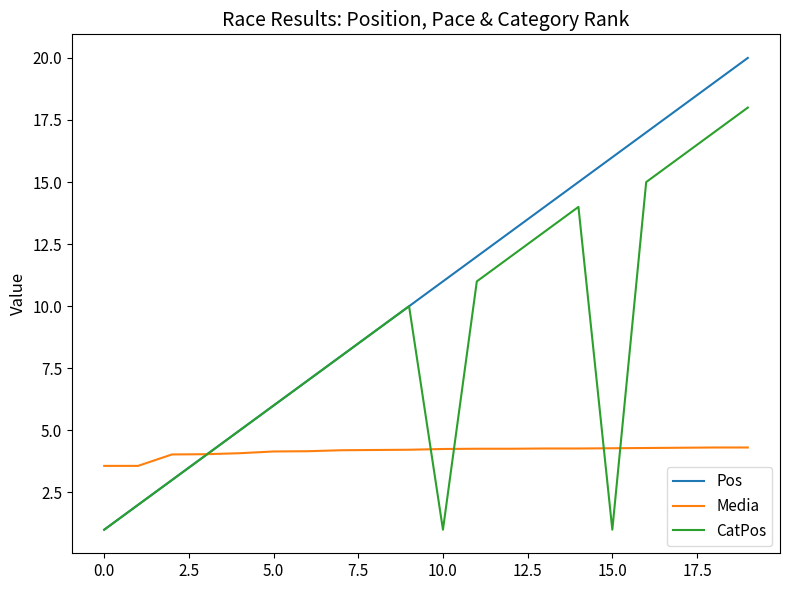

What is the maximum value shown in the chart?

20.0